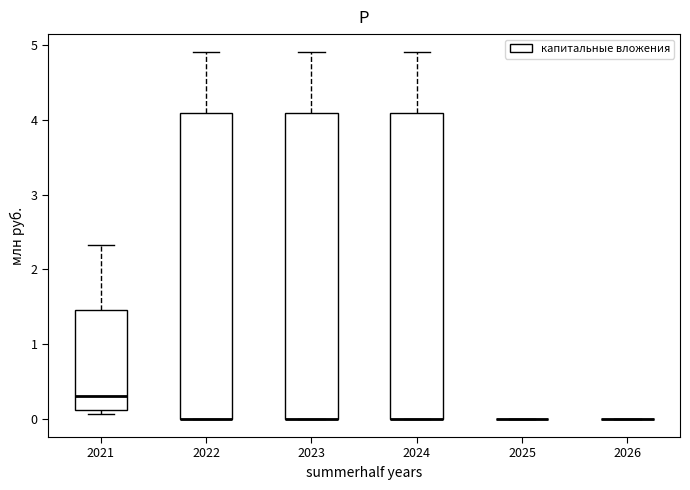

Reading left to right, read every box against the y-axis: the position of its median line, the range the box covers, and the ends of its whiskers. The values are not printed on the chart, so give them approximately, as read against the axis.

2021: median 0.3, box 0.1 to 1.5, whiskers 0.1 (just below the box's lower edge) to 2.3
2022: median 0.0 (drawn on the box's lower edge), box 0.0 to 4.1, whiskers 0.0 to 4.9
2023: median 0.0 (drawn on the box's lower edge), box 0.0 to 4.1, whiskers 0.0 to 4.9
2024: median 0.0 (drawn on the box's lower edge), box 0.0 to 4.1, whiskers 0.0 to 4.9
2025: box collapsed to a line at 0.0, whiskers 0.0 to 0.0
2026: box collapsed to a line at 0.0, whiskers 0.0 to 0.0